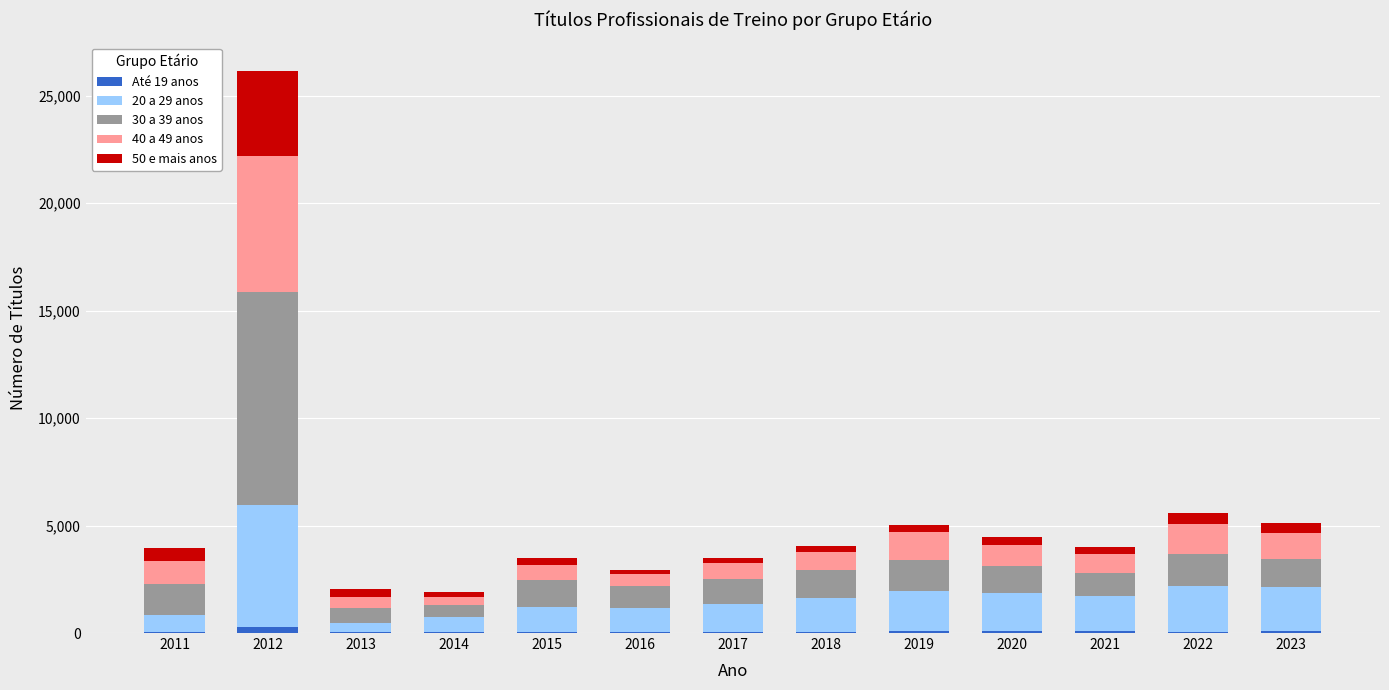

Which series changed the most between 2011 and 2023?

20 a 29 anos